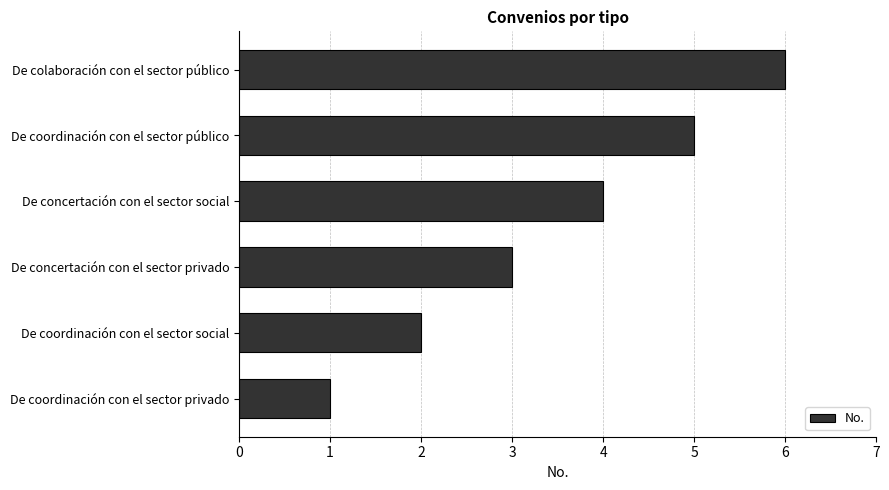

What is the difference between the maximum and minimum values?

5